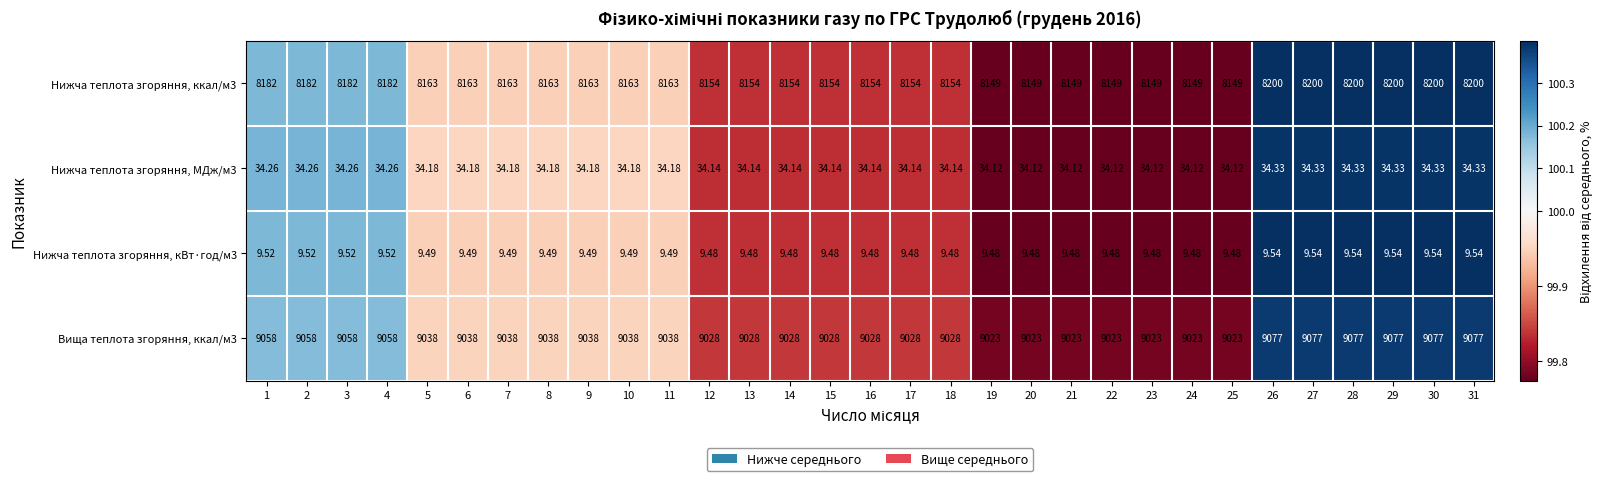

How many data points does each series have?

31